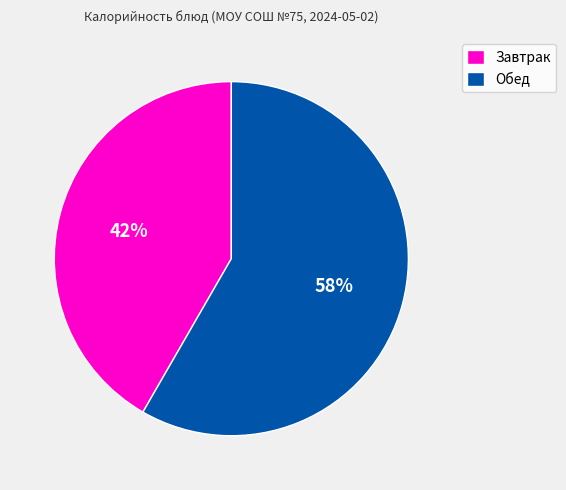

To the nearest percent, what is the combined percentage of Завтрак and Обед?

100%